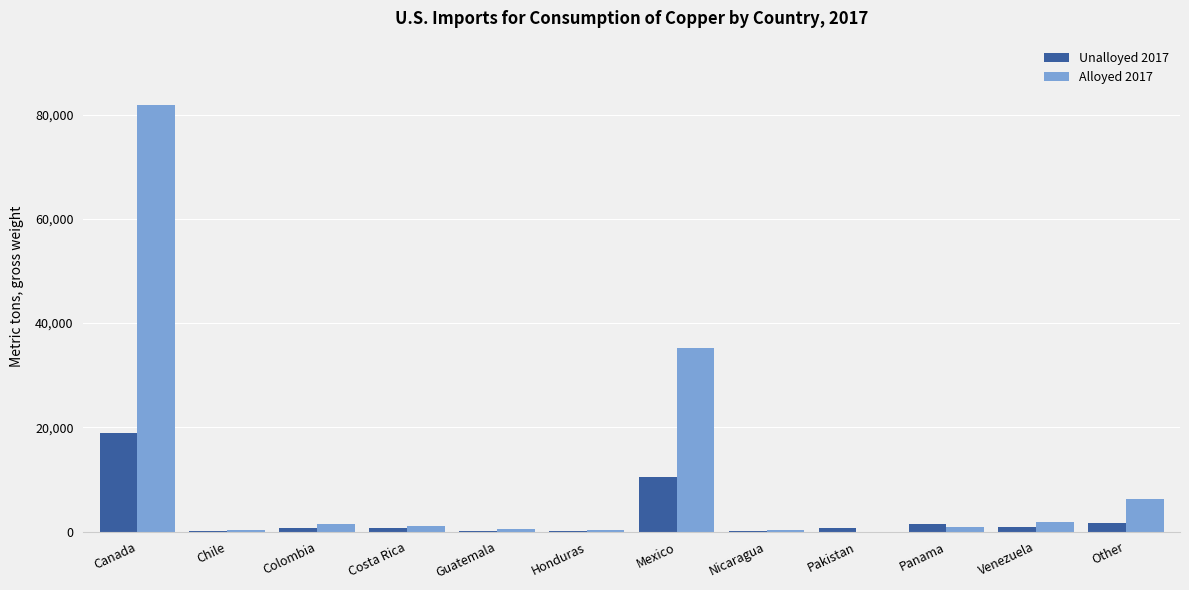

What is the maximum value shown in the chart?

81900